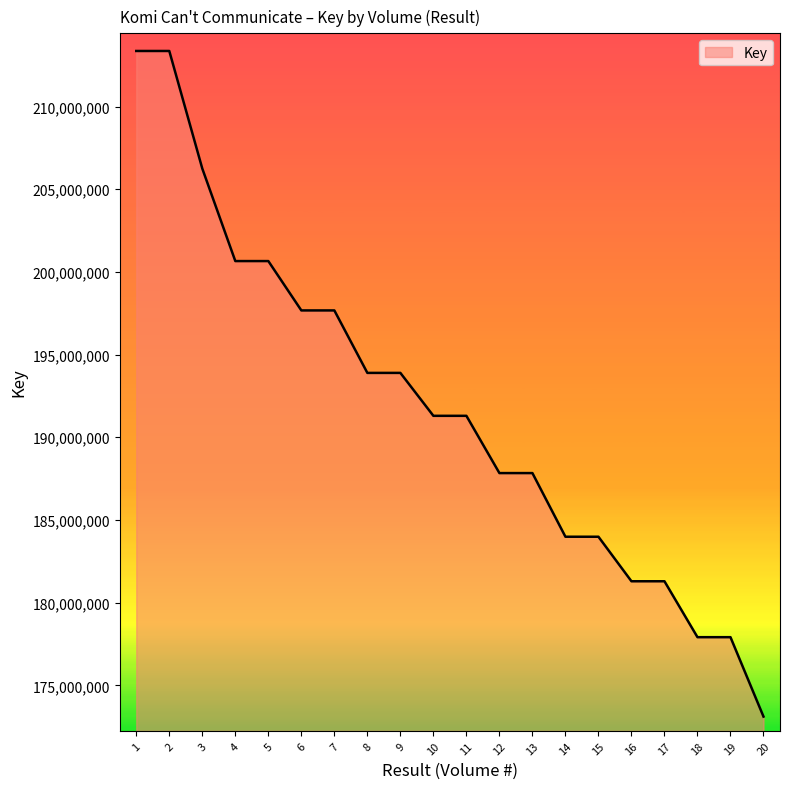

Between 19 and 5, which is larger?

5